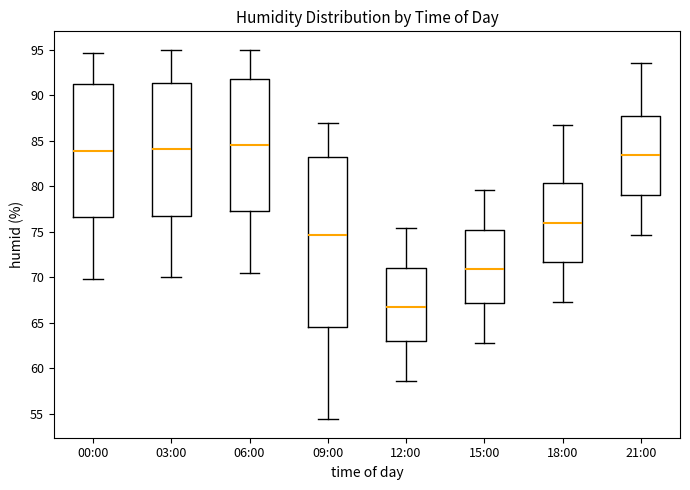

Which box's median line is the lowest?

12:00